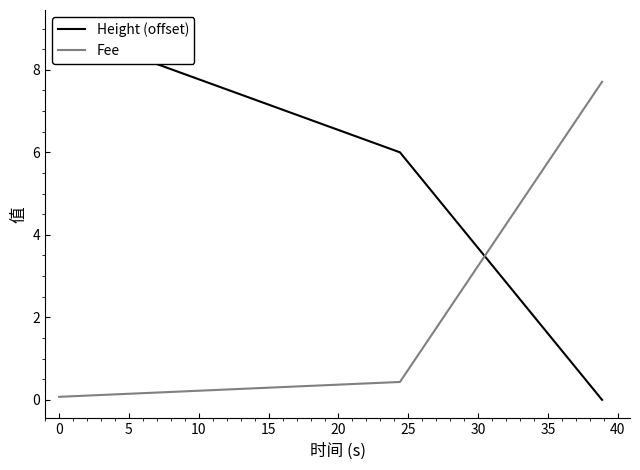

What is the maximum value for Fee?

7.7